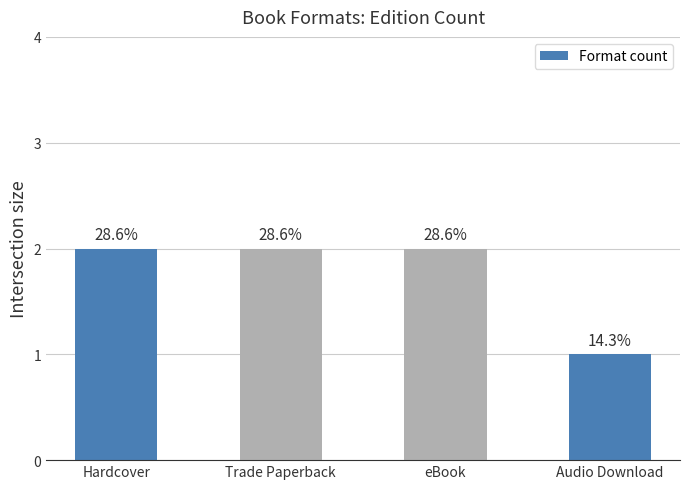

What is the change in value from eBook to Audio Download?

-1